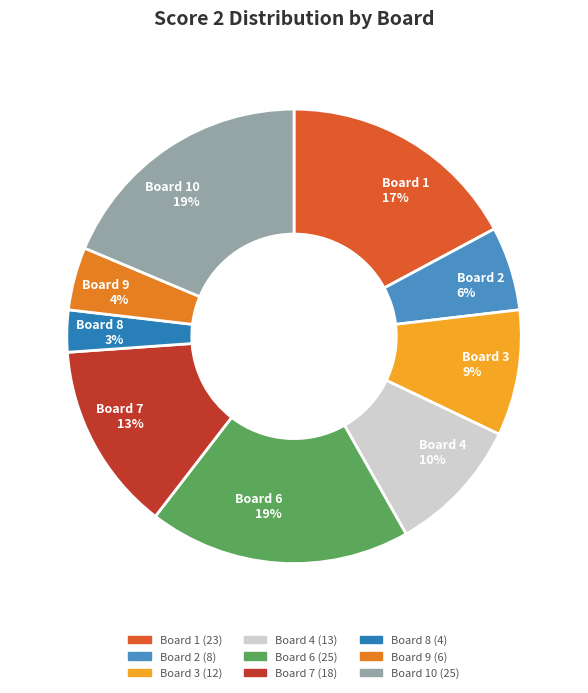

Does any single category account for the majority?

No